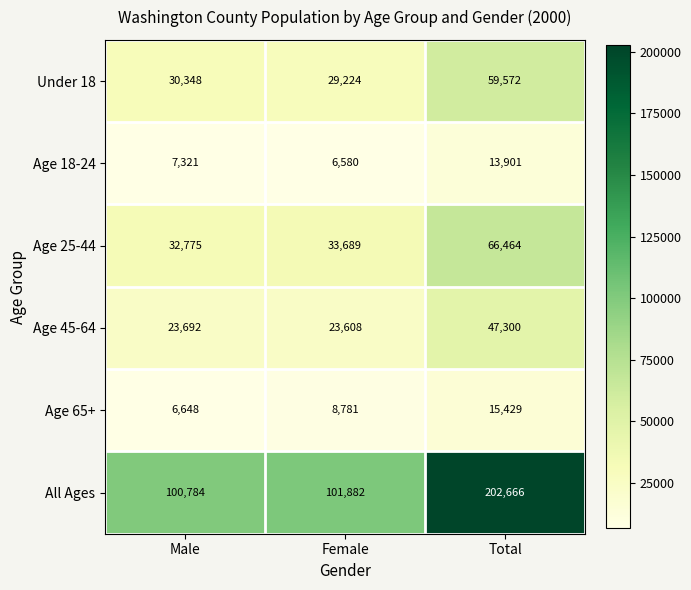

Reading right to left, what are all the values shown in this chart?

Under 18: Total=59572	Female=29224	Male=30348
Age 18-24: Total=13901	Female=6580	Male=7321
Age 25-44: Total=66464	Female=33689	Male=32775
Age 45-64: Total=47300	Female=23608	Male=23692
Age 65+: Total=15429	Female=8781	Male=6648
All Ages: Total=202666	Female=101882	Male=100784